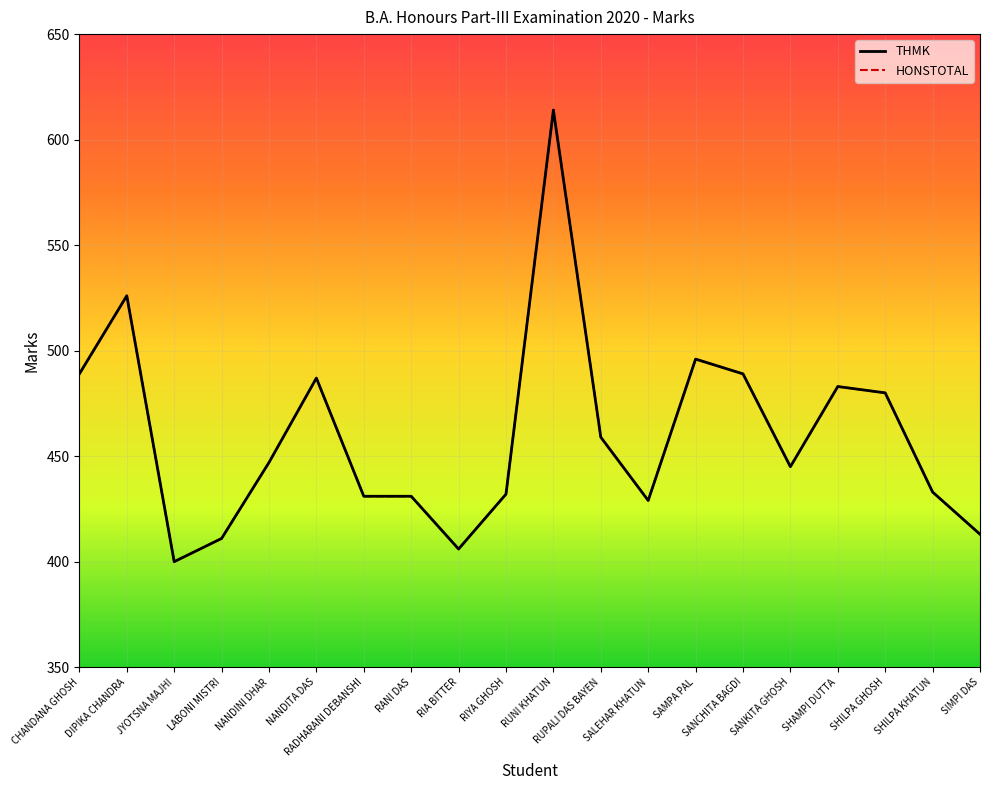

True or false: HONSTOTAL has more than 2 interior local peaks.

True